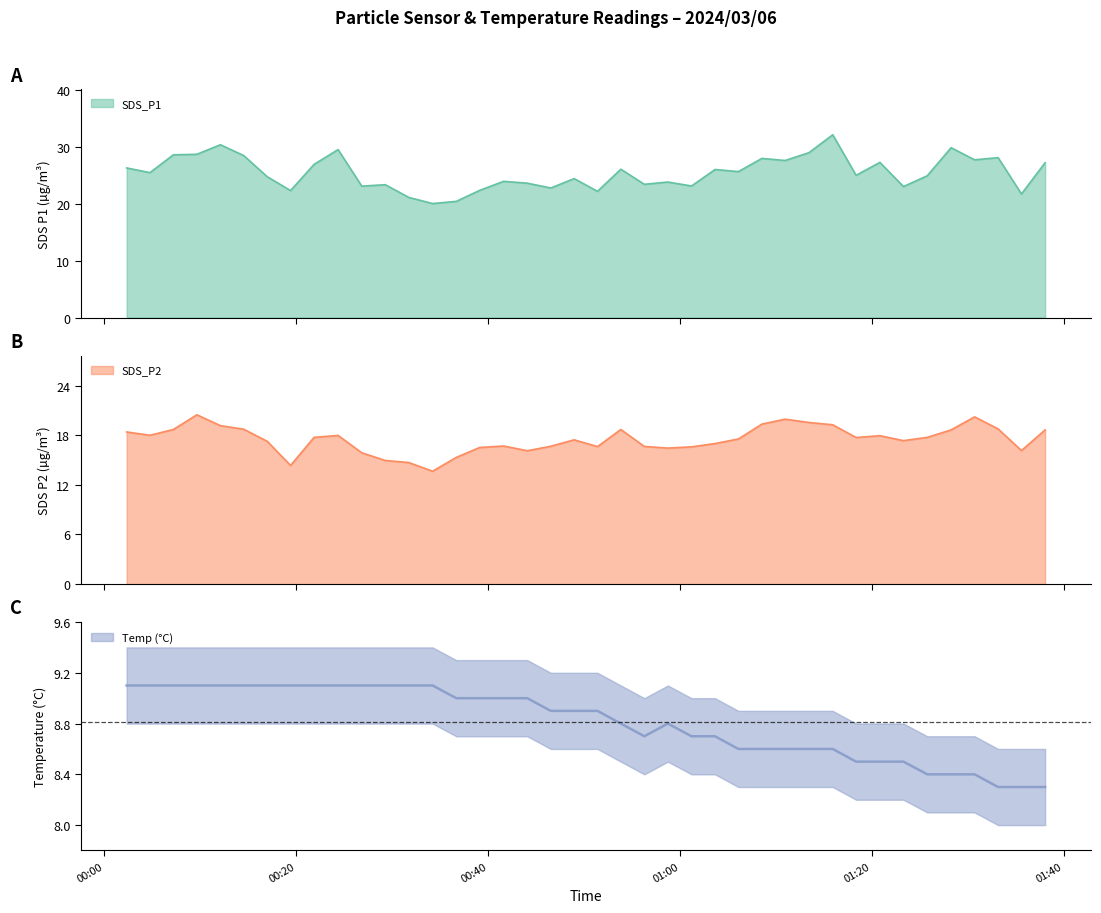

At which category does Temp reach its first local valley?

2024/03/06 00:56:17